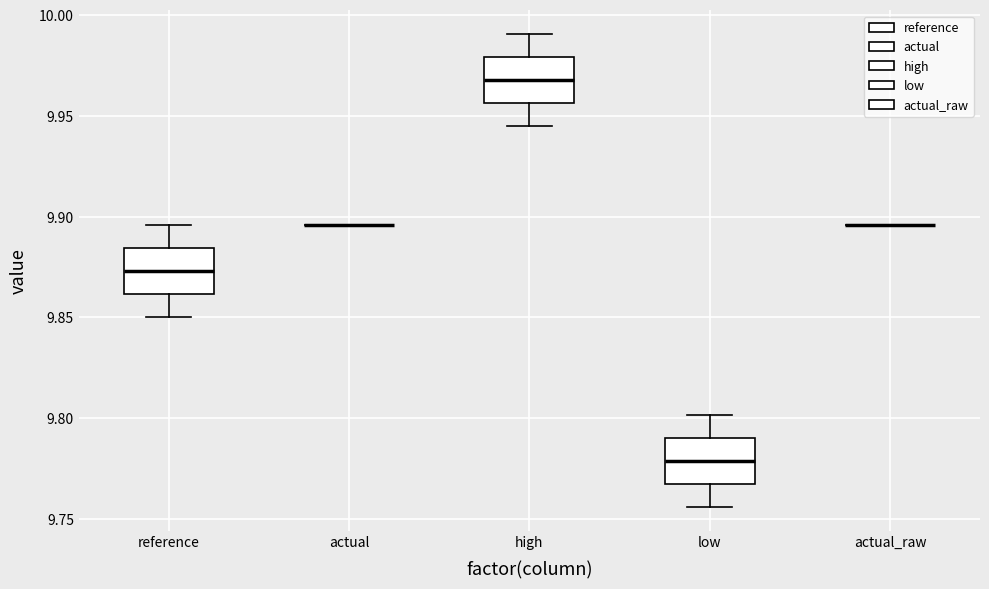

Reading left to right, read every box against the y-axis: the position of its median line, the range the box covers, and the ends of its whiskers. The values are not printed on the chart, so give them approximately, as read against the axis.

reference: median 9.875, box 9.860 to 9.885, whiskers 9.850 to 9.895
actual: box collapsed to a line at 9.895, whiskers 9.895 to 9.895
high: median 9.970, box 9.955 to 9.980, whiskers 9.945 to 9.990
low: median 9.780, box 9.765 to 9.790, whiskers 9.755 to 9.800
actual_raw: box collapsed to a line at 9.895, whiskers 9.895 to 9.895